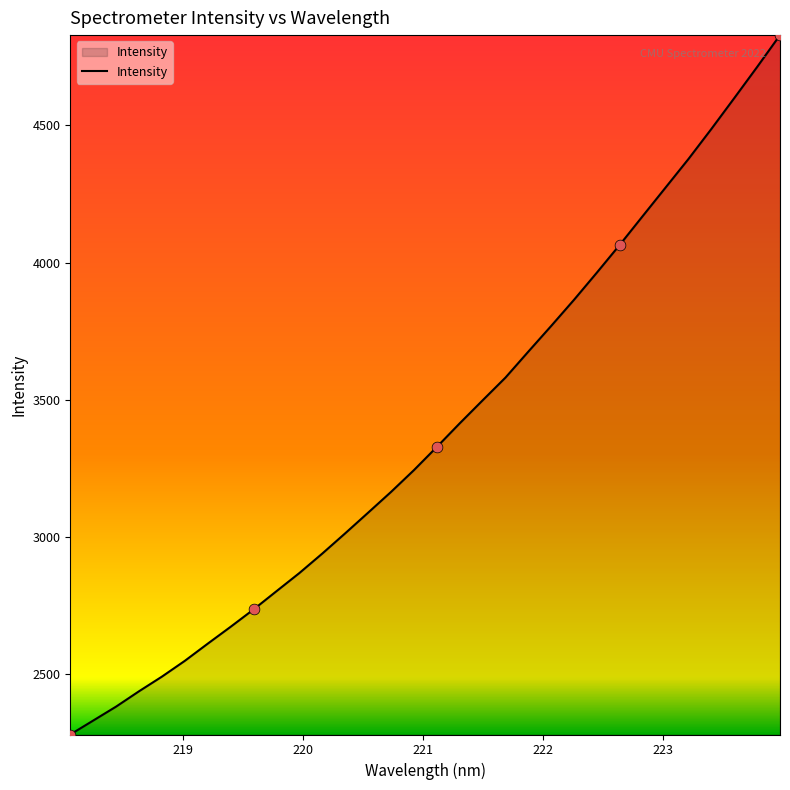

What is the difference between the maximum and minimum values?

2548.8